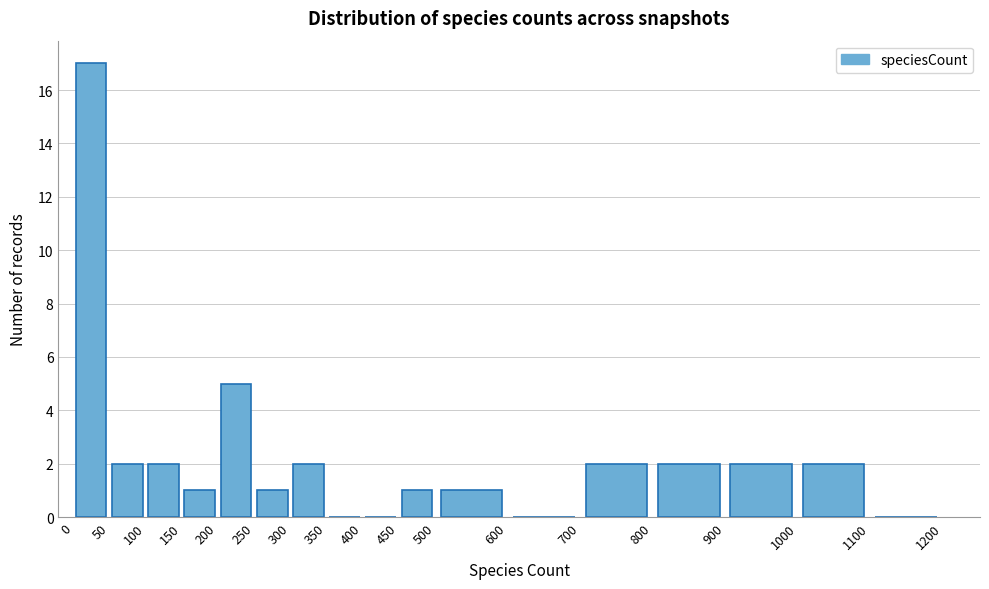

Reading left to right, list every bar in this chart as the range it spans on the x-axis followed by its height. The values are not printed on the chart, so give them approximately, as read against the axis.

0 to 50: 17
50 to 100: 2
100 to 150: 2
150 to 200: 1
200 to 250: 5
250 to 300: 1
300 to 350: 2
350 to 400: 0
400 to 450: 0
450 to 500: 1
500 to 600: 1
600 to 700: 0
700 to 800: 2
800 to 900: 2
900 to 1000: 2
1000 to 1100: 2
1100 to 1200: 0